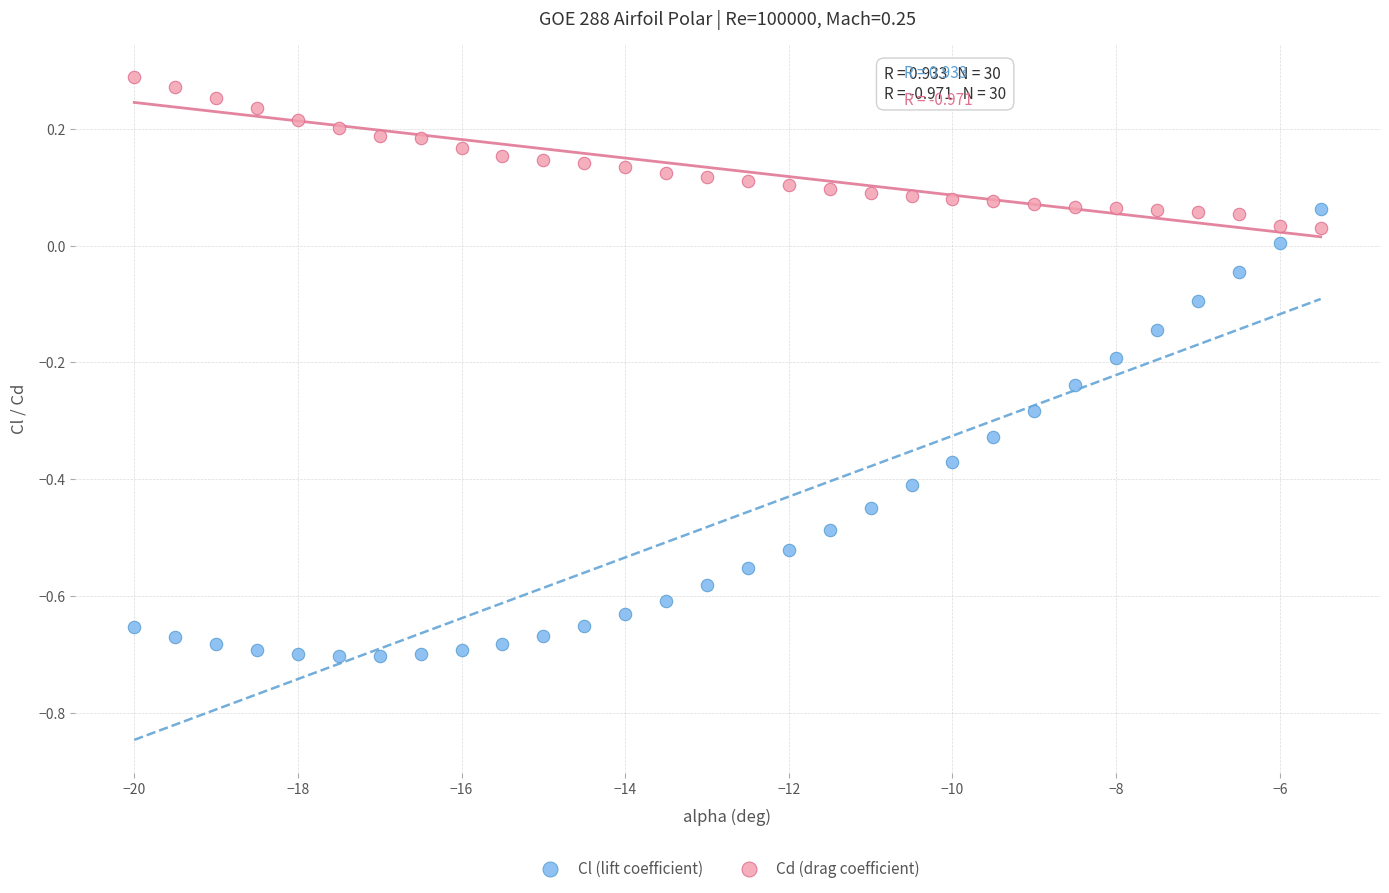

What is the X range (max minus min) for the scatter plot?

14.5